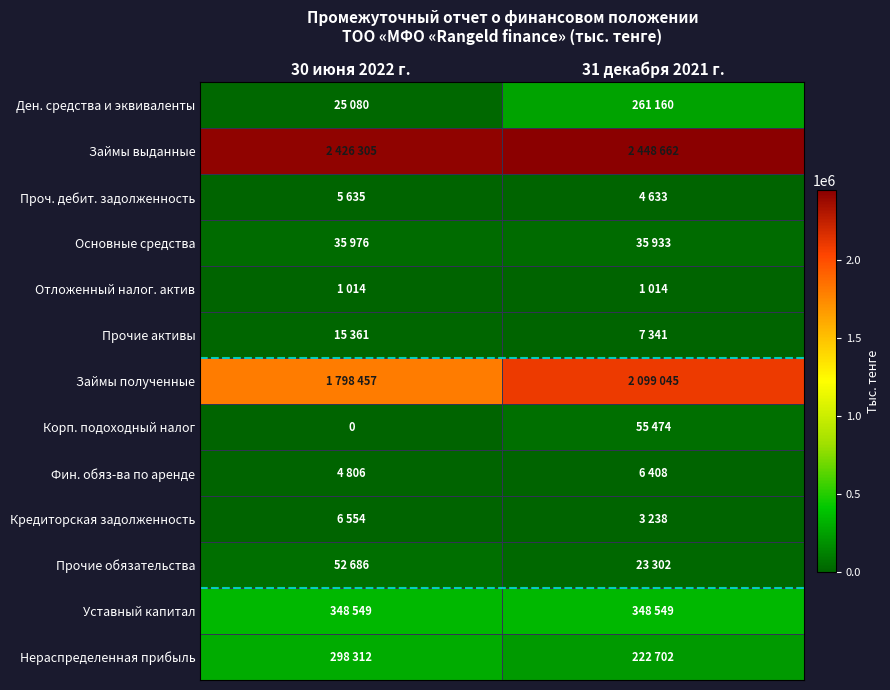

What is the total value across all series at 31 декабря 2021 г.?

5517461